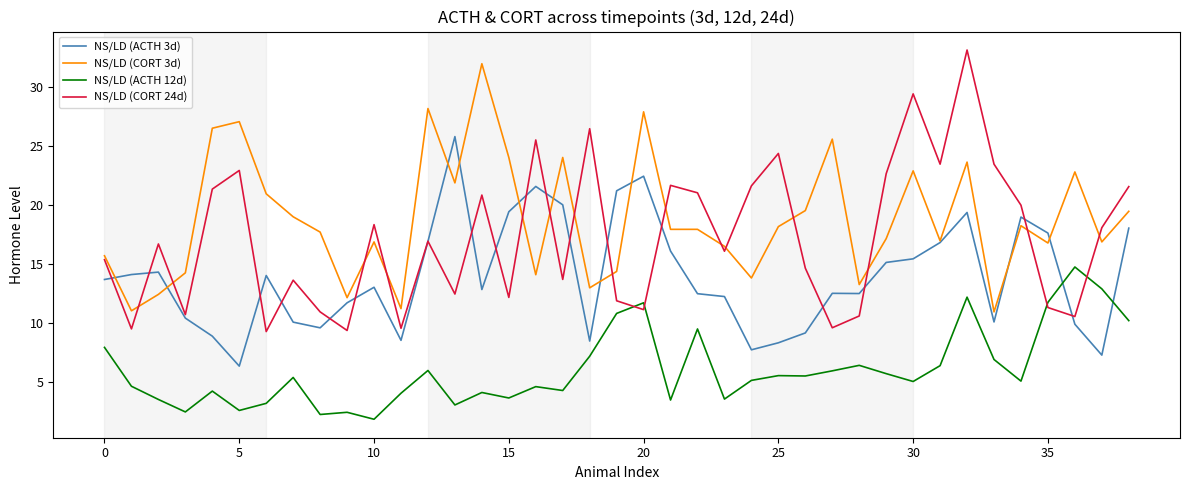

Does the chart display data point markers on the line(s)?

No